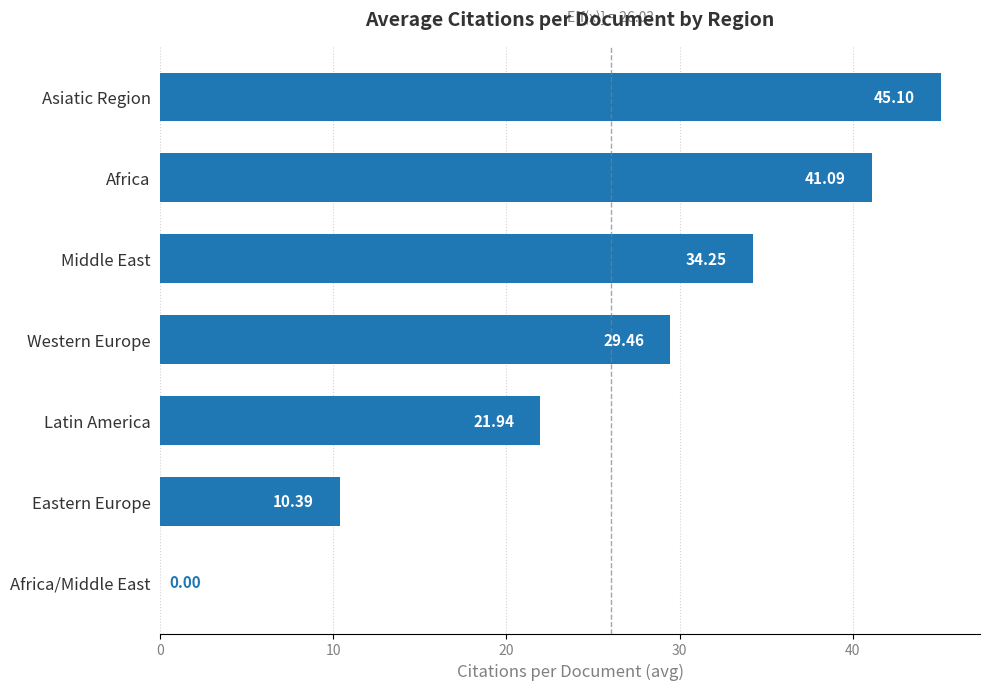

Which label corresponds to the largest value in the chart?

Asiatic Region